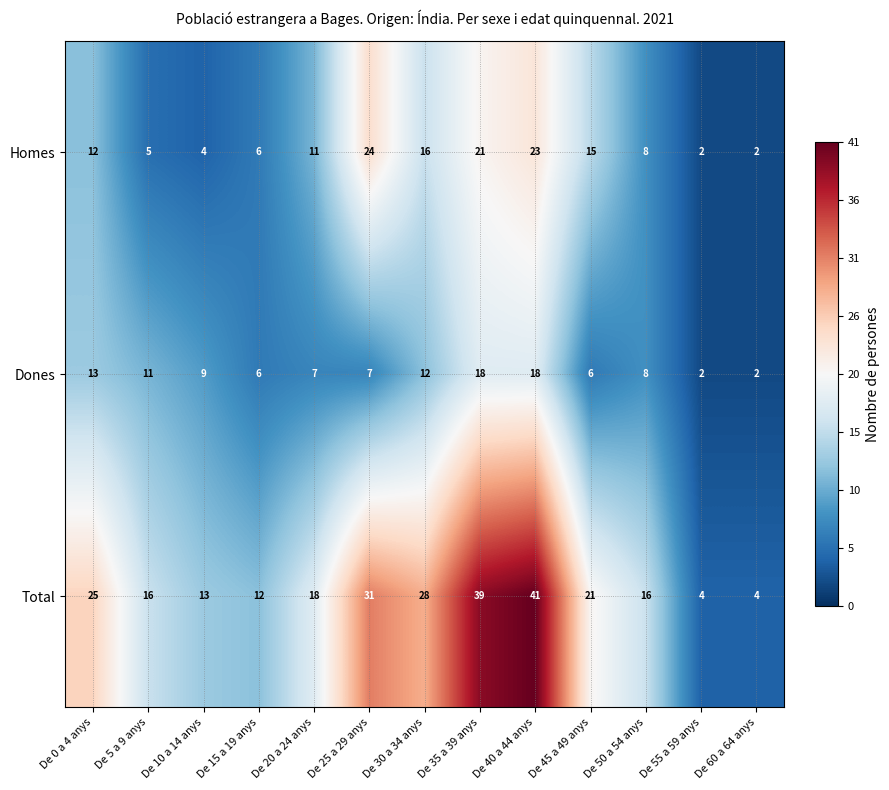

Rank the series by their maximum value, from highest to lowest.

Total, Homes, Dones